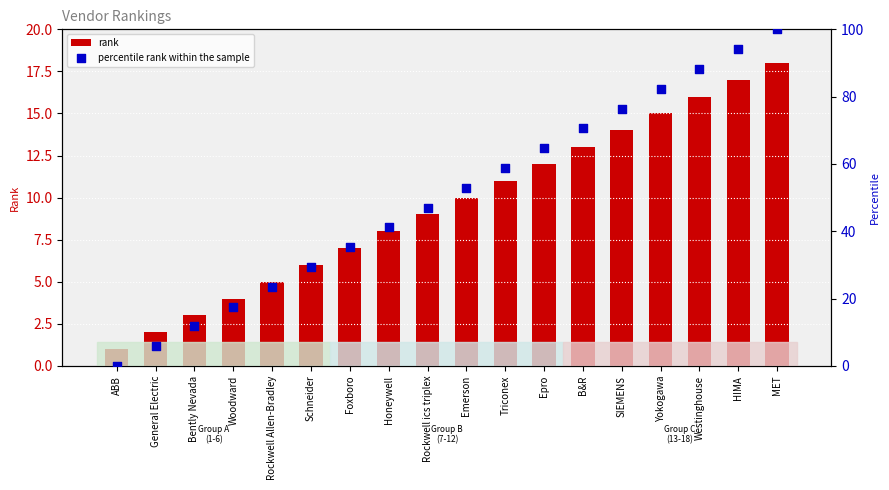

Is the value of rank at Westinghouse greater than the value of percentile rank within the sample at ABB?

Yes